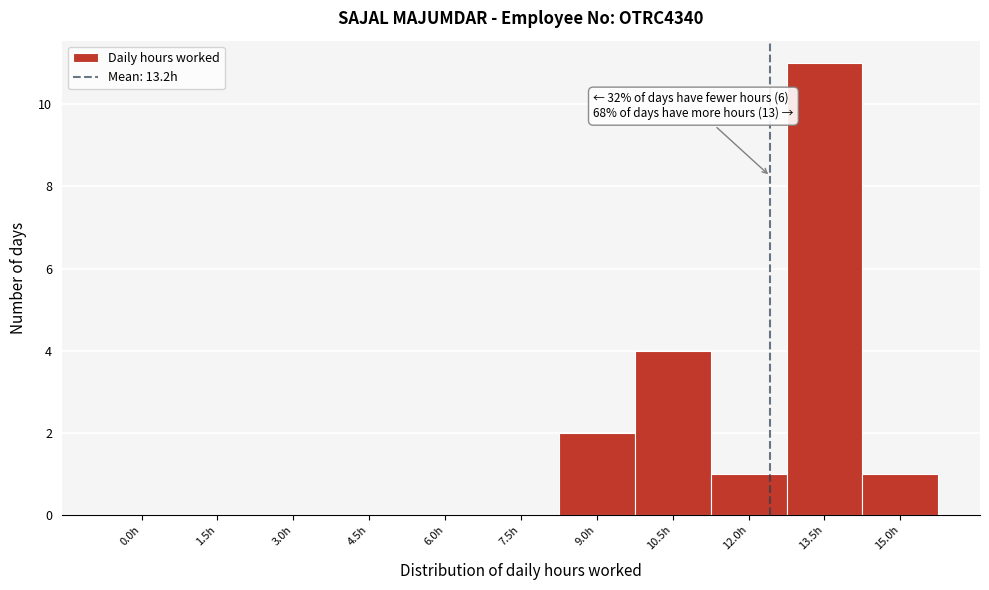

Reading left to right, what are all the values shown in this chart?

0.0h=0	1.5h=0	3.0h=0	4.5h=0	6.0h=0	7.5h=0	9.0h=2	10.5h=4	12.0h=1	13.5h=11	15.0h=1